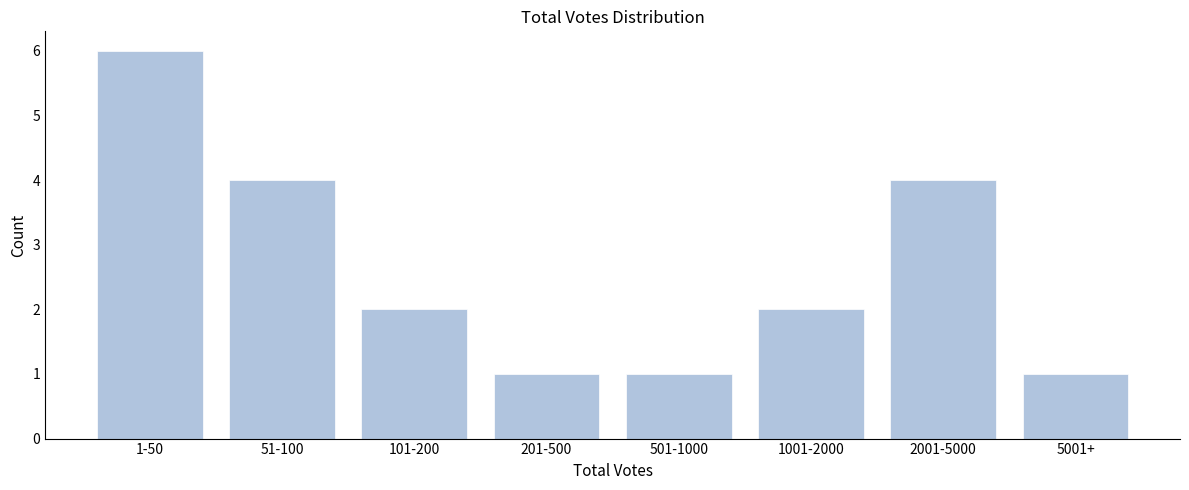

Reading right to left, list all the values displayed in this chart.

5001+=1	2001-5000=4	1001-2000=2	501-1000=1	201-500=1	101-200=2	51-100=4	1-50=6